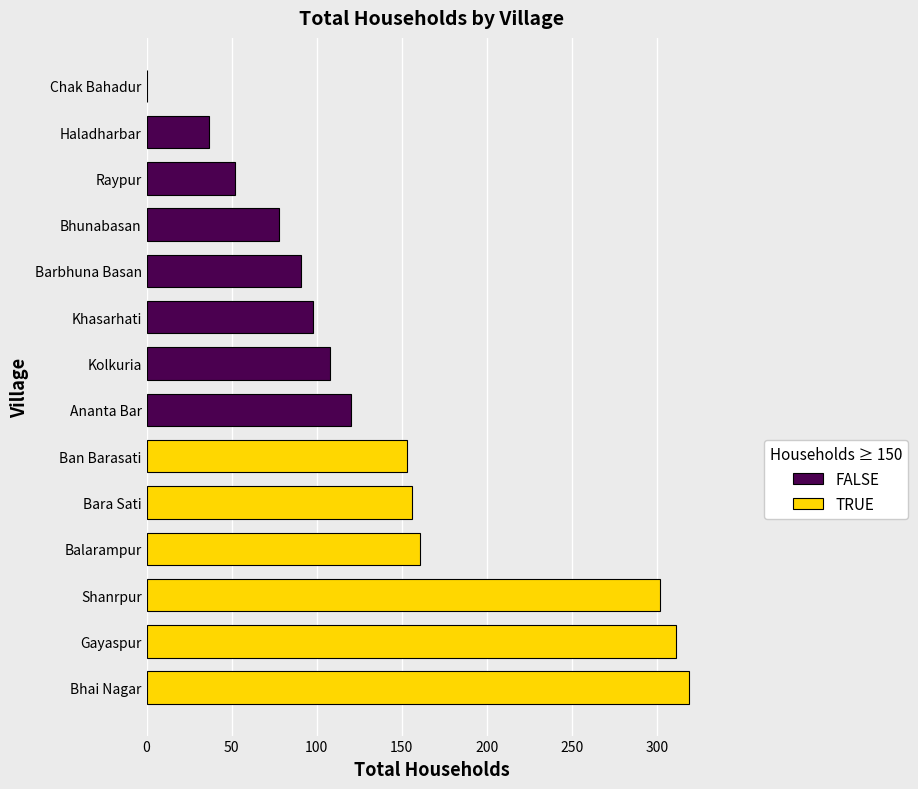

Which has a higher value, Kolkuria or Haladharbar?

Kolkuria